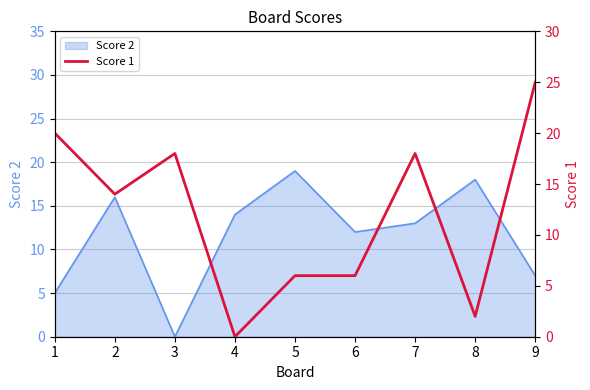

Which category has the lowest value in the Score 2 series?

3